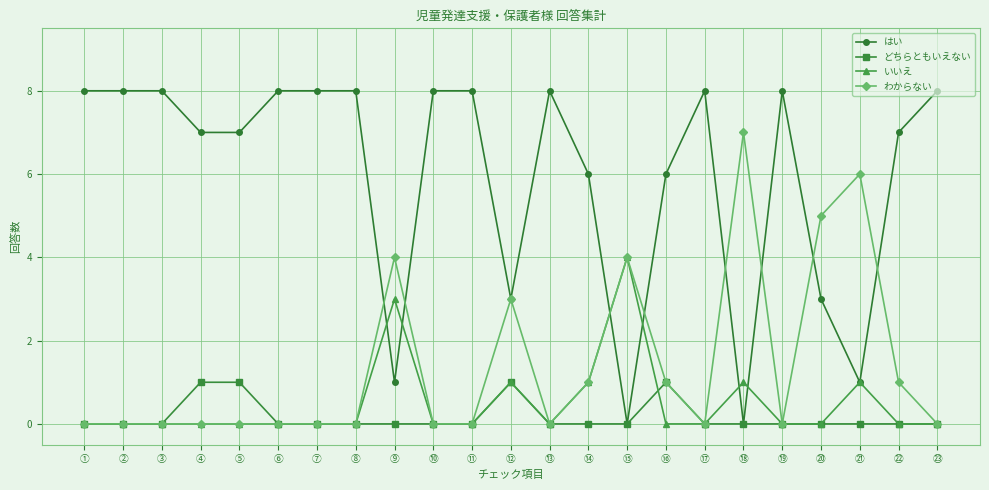

What is the label of the 1st point from the left?

①